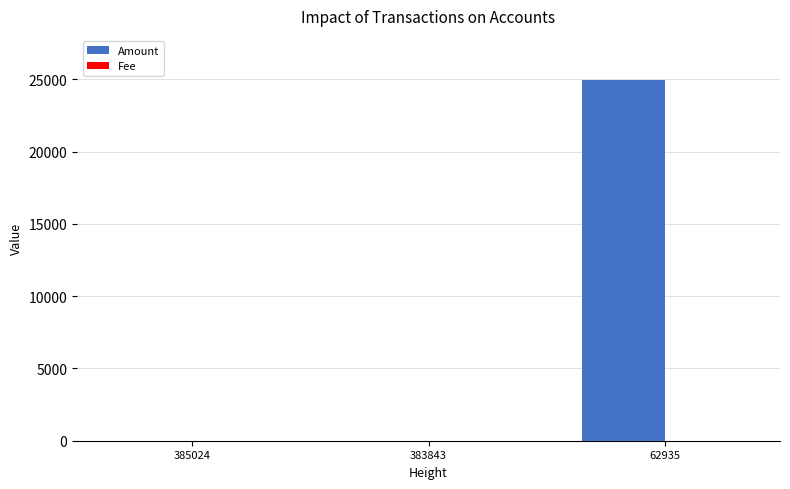

What is the sum of all Amount values?

24924